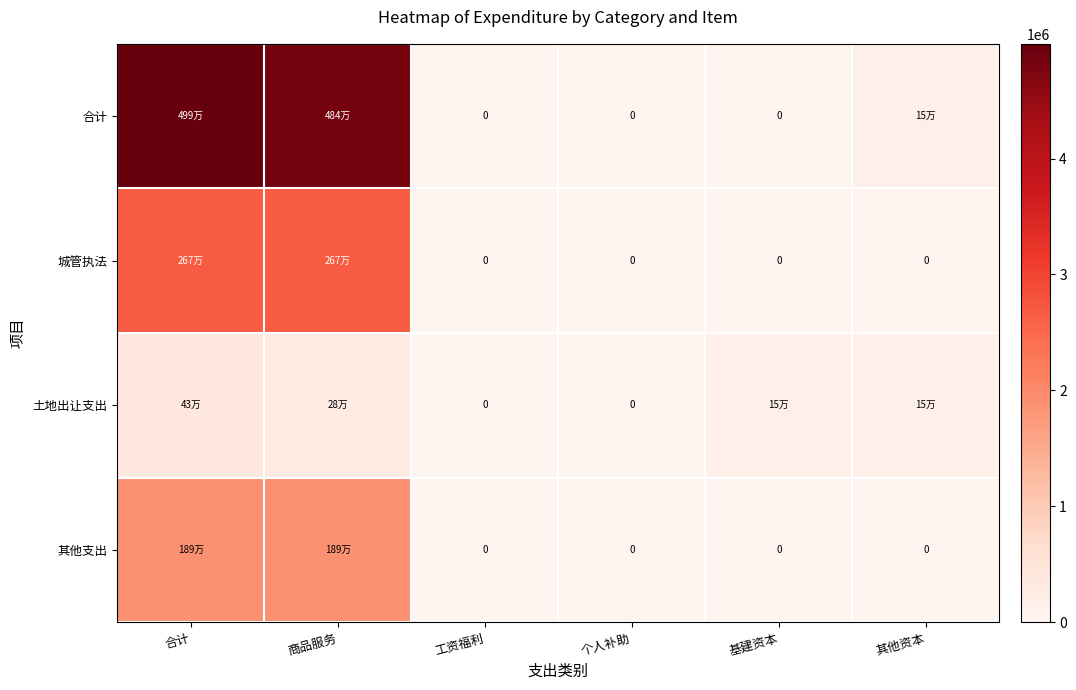

At which label does 合计 reach its minimum?

工资福利